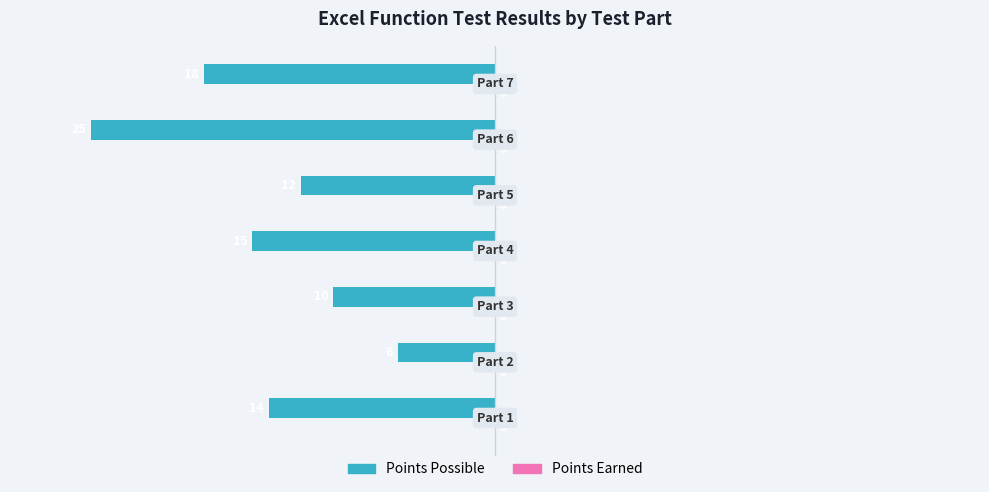

How many bars are there in total?

7